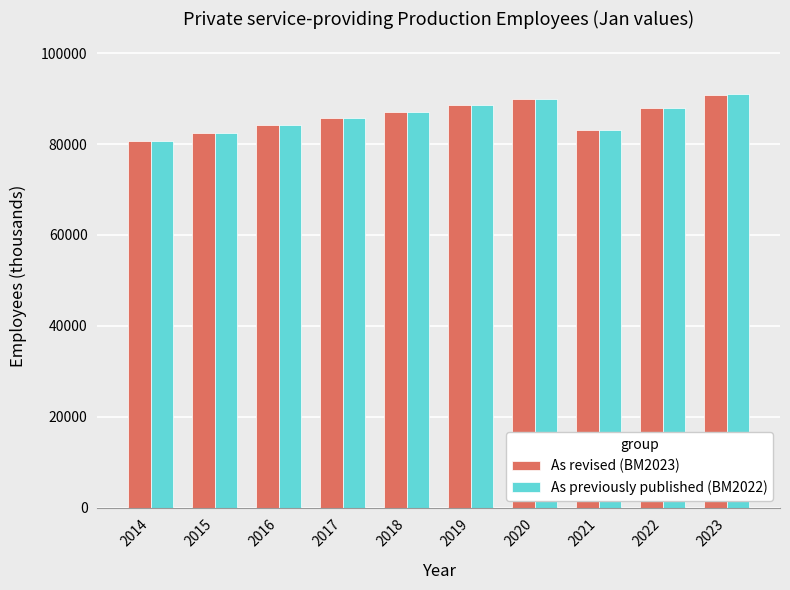

Reading left to right, what are all the values shown in this chart?

As revised (BM2023): 80593	82382	84091	85804	87041	88487	89880	83034	87964	90865
As previously published (BM2022): 80593	82382	84091	85804	87041	88487	89880	83034	87964	91060